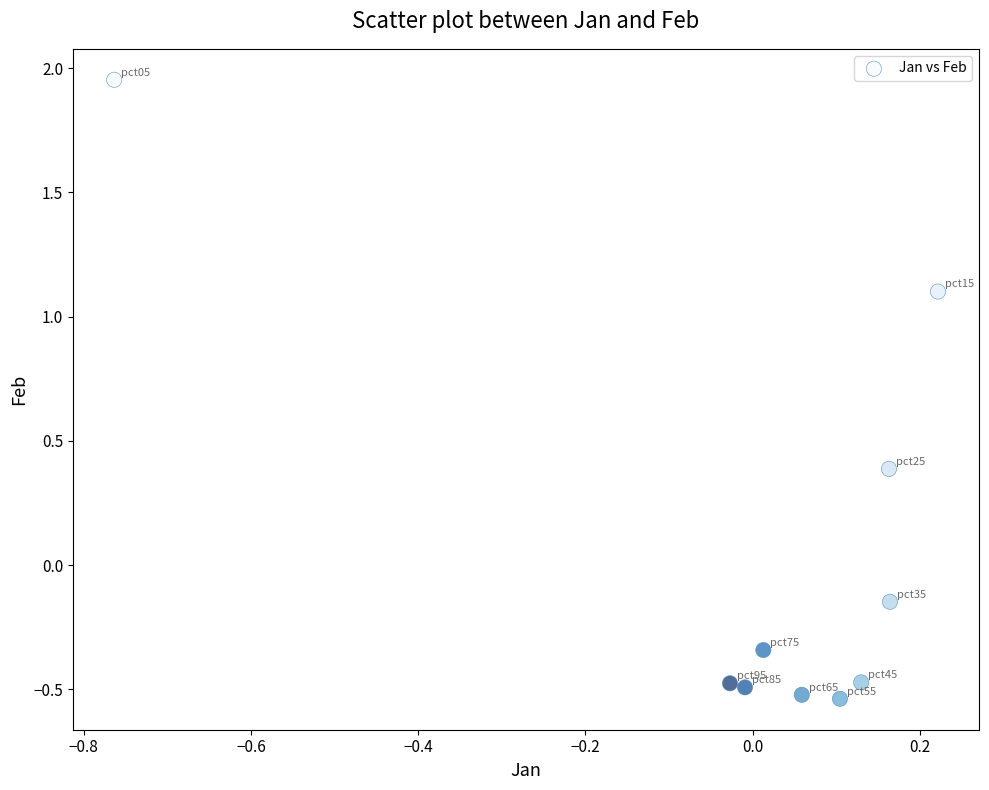

What is the range of Y values (max minus min)?

2.5